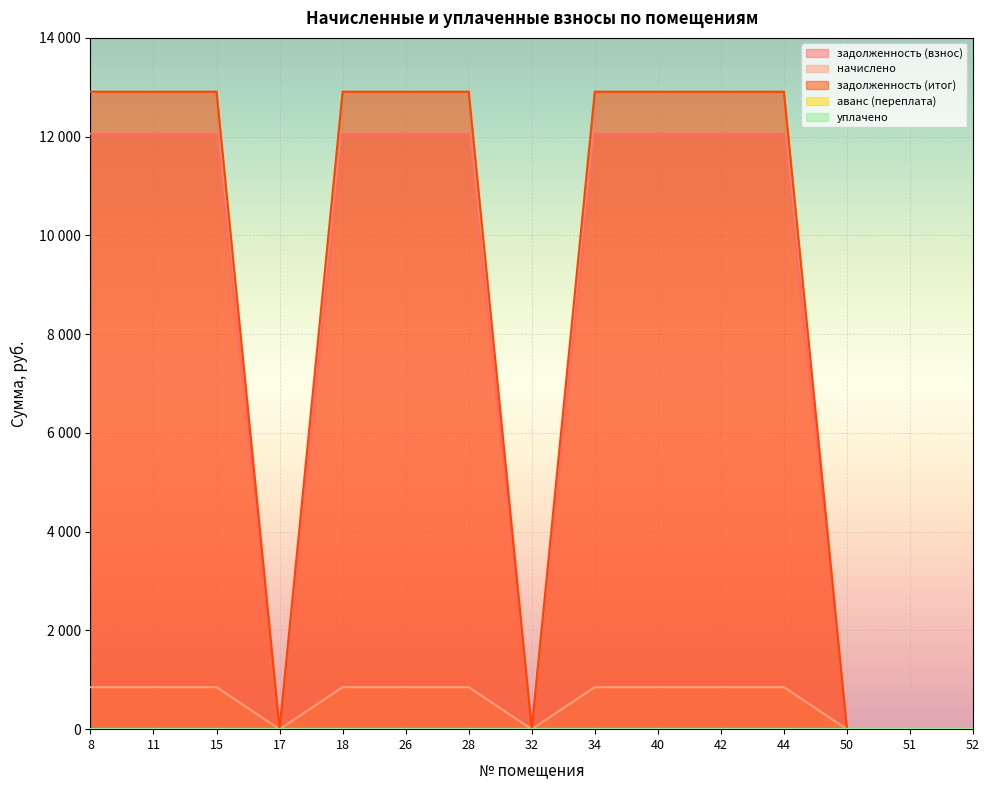

What is the average value of the задолженность (итог) series?

8607.0